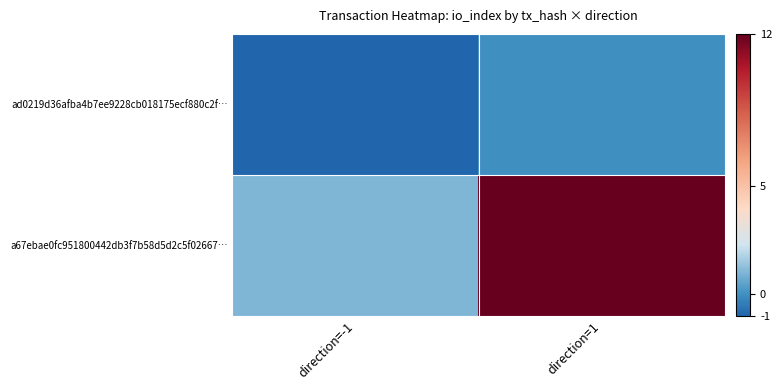

Which has a higher value, direction=-1 or direction=1?

direction=1